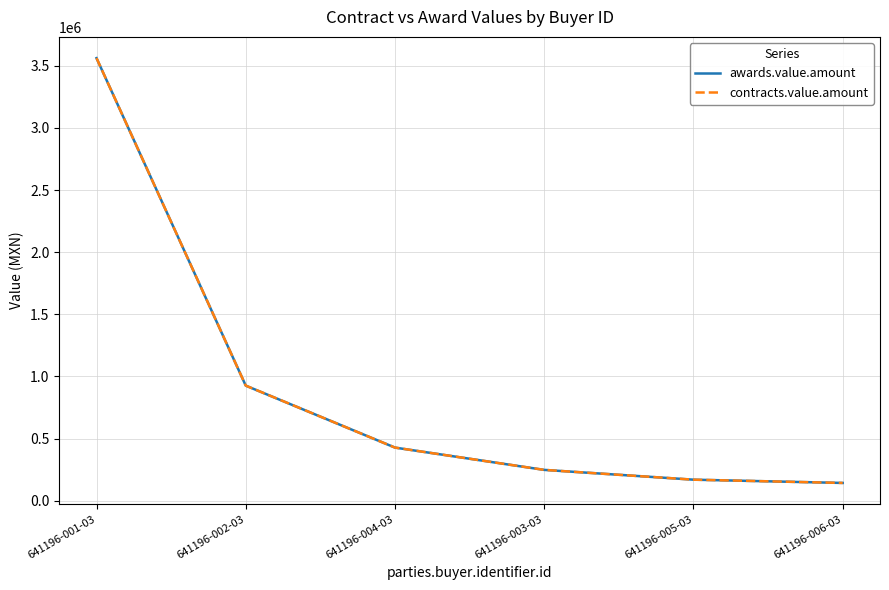

What is the difference between the maximum and minimum values in the contracts.value.amount series?

3417283.5